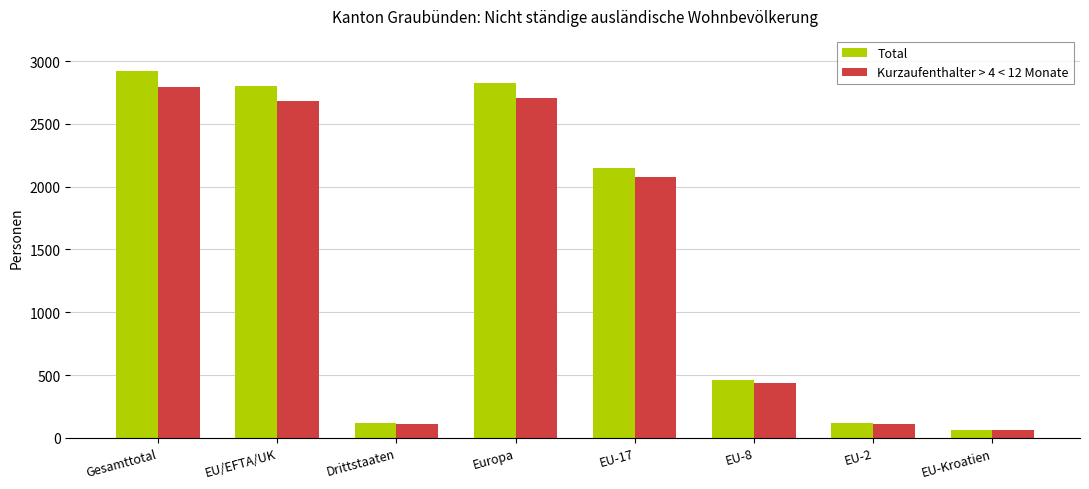

What is the maximum value for Kurzaufenthalter > 4 < 12 Monate?

2796